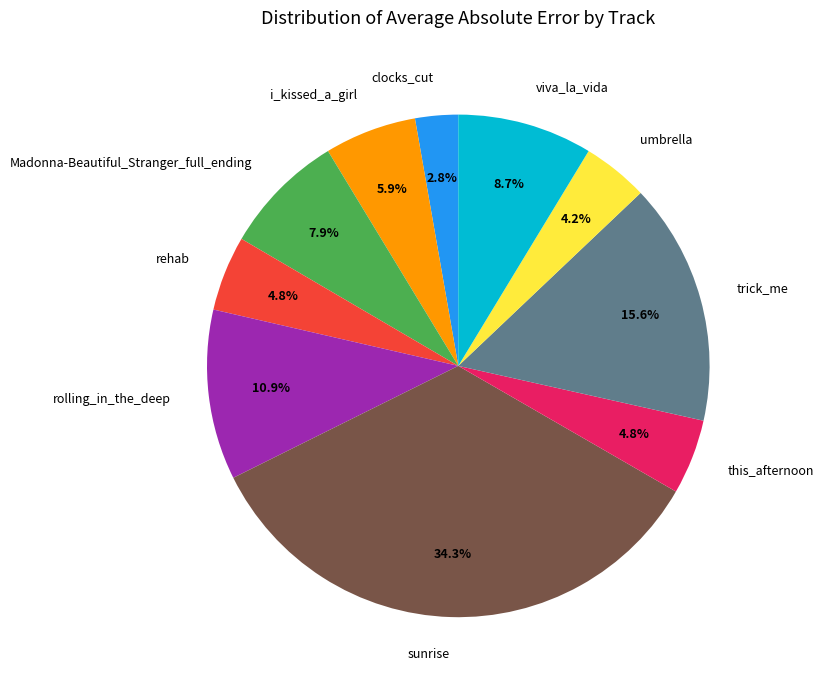

Count the number of slices in the pie.

10